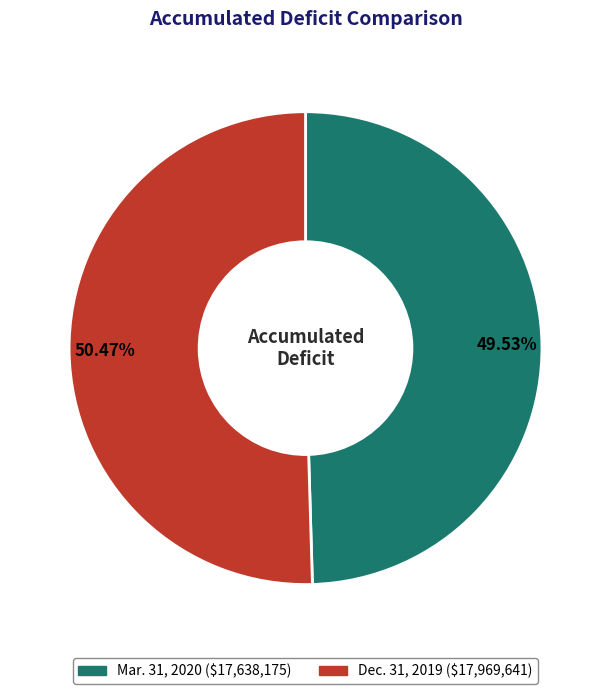

Which slice is the smallest?

Mar. 31, 2020